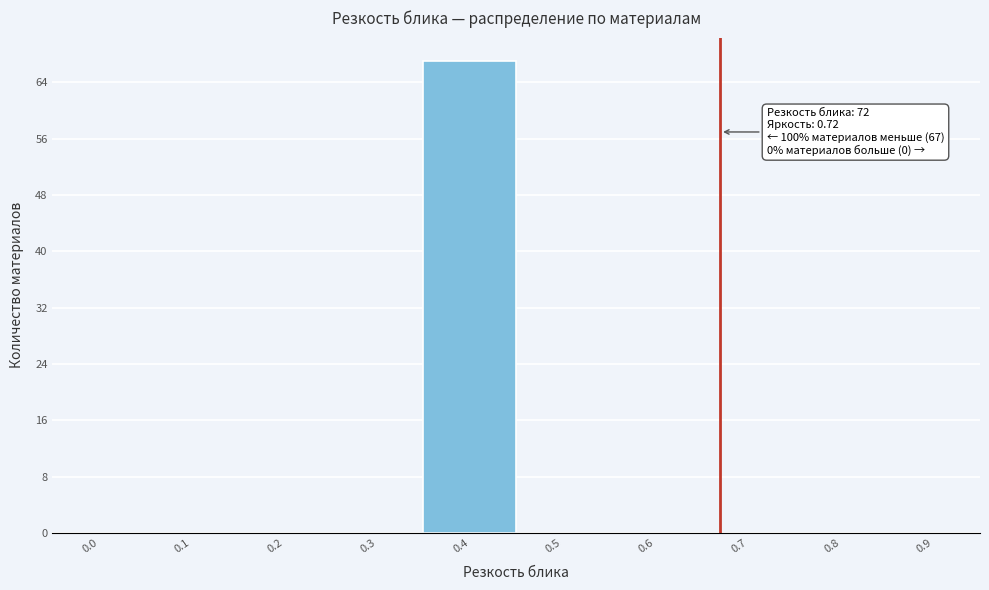

Reading left to right, transcribe all the data shown in this chart.

0.0=0	0.1=0	0.2=0	0.3=0	0.4=67	0.5=0	0.6=0	0.7=0	0.8=0	0.9=0